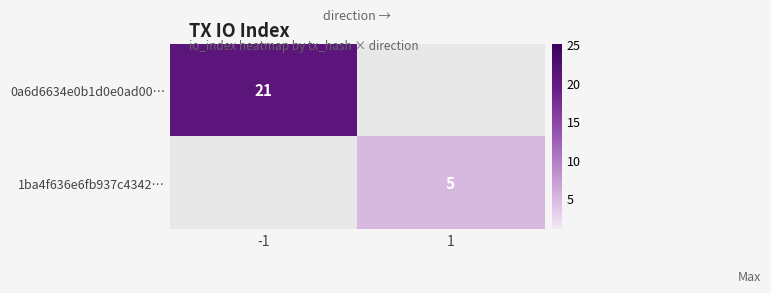

Is it true that 1ba4f636e6fb937c4342… equals 5 at 1?

True